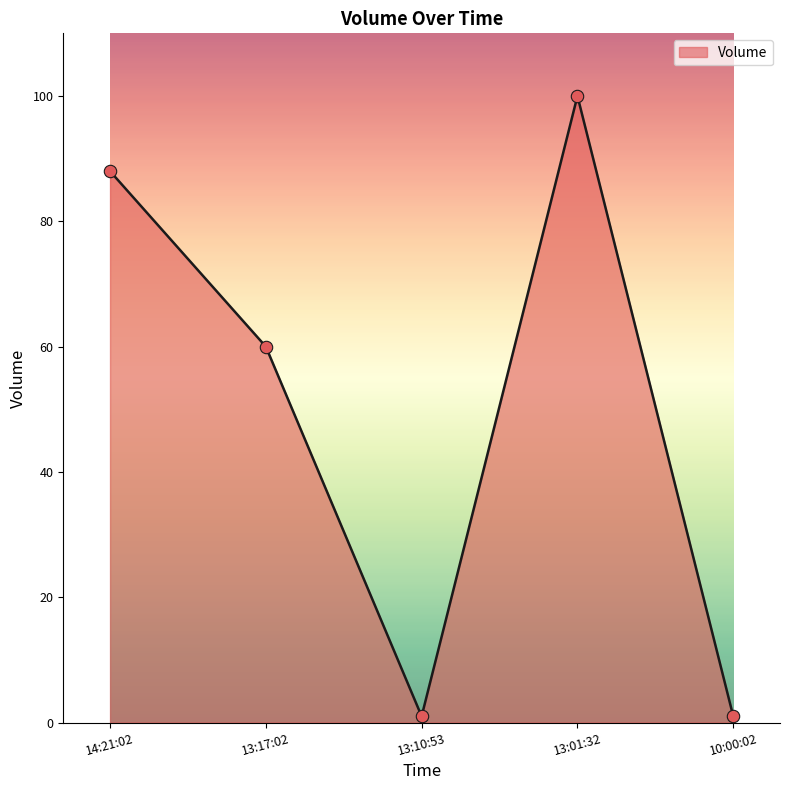

Where is the first local maximum?

13:01:32